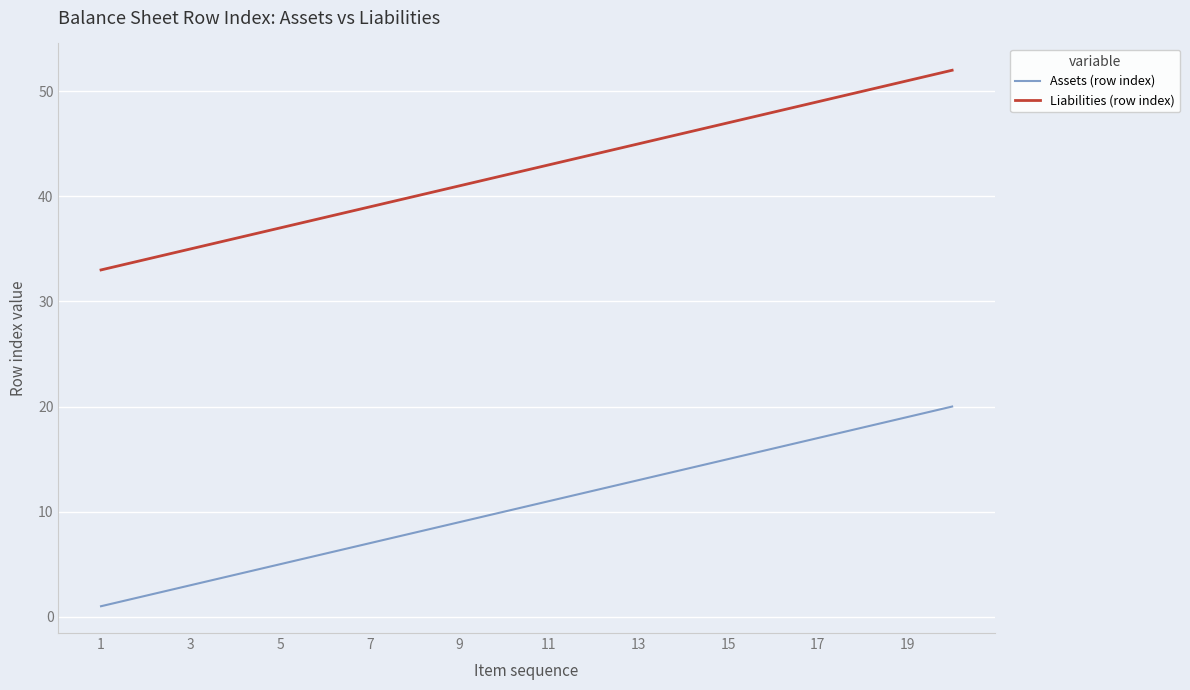

List the series in order of their peak value, lowest first.

Assets (row index), Liabilities (row index)